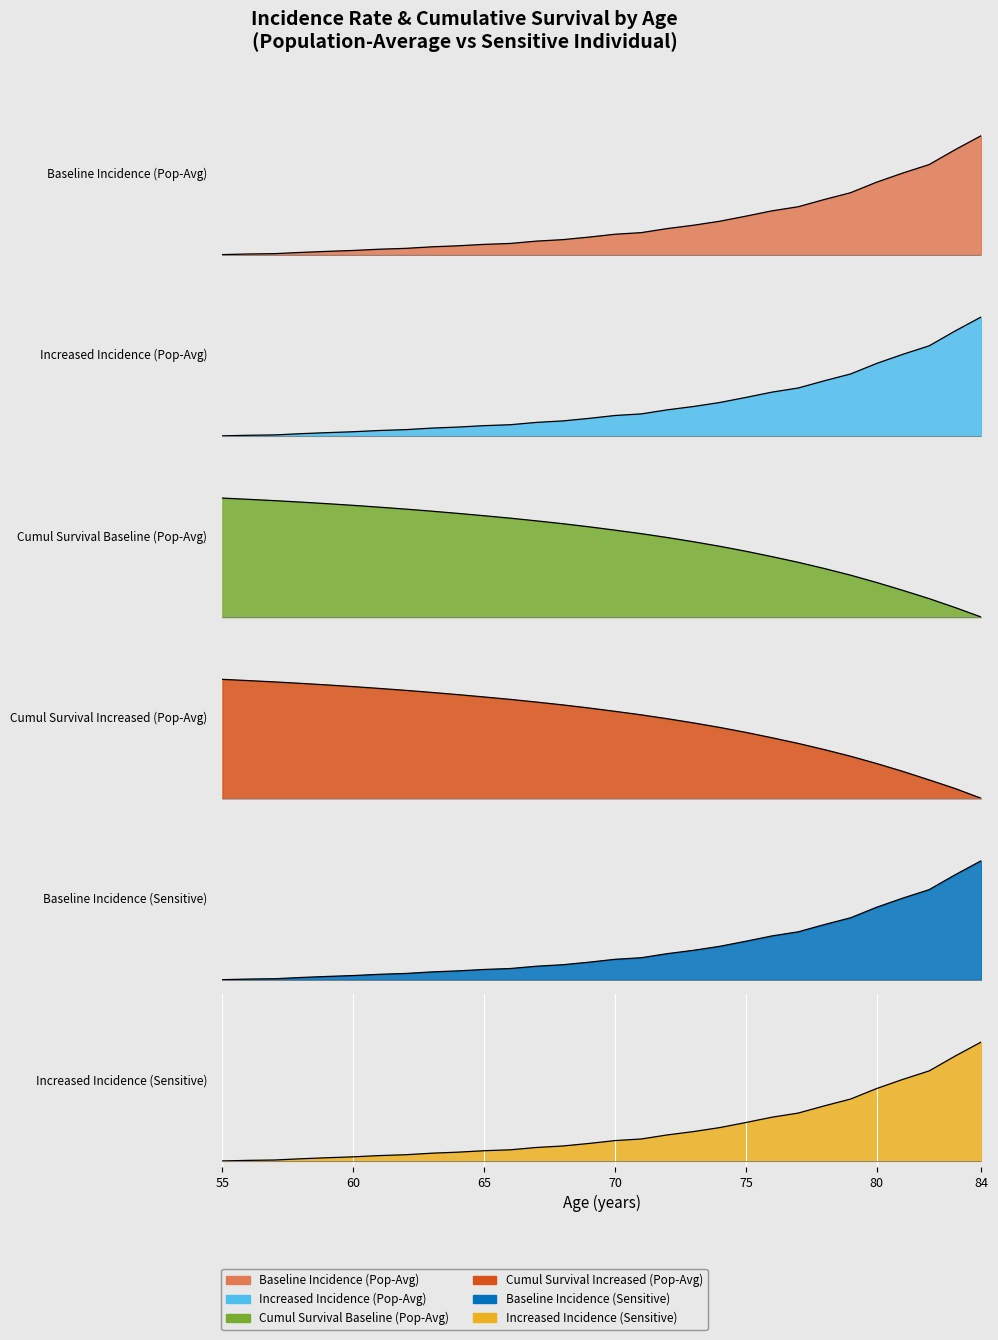

Which series changed the most between 61 and 84?

Increased Incidence (Sensitive)